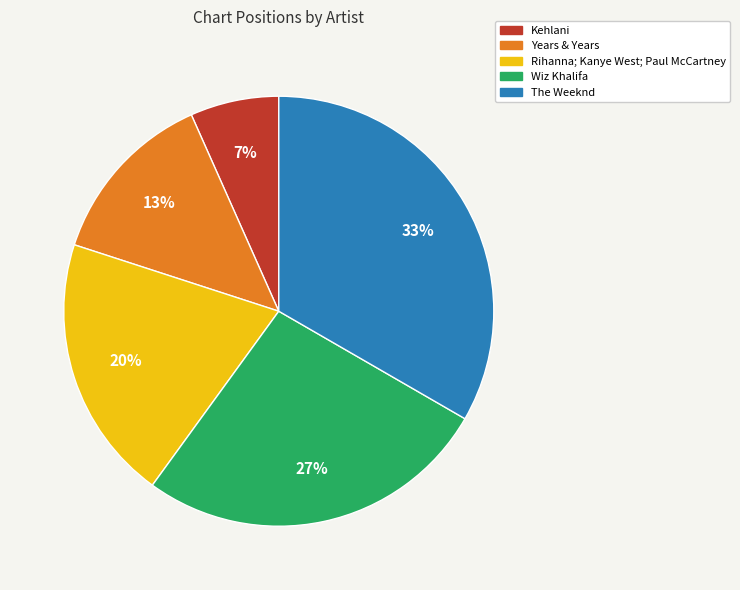

How many segments does this pie chart have?

5